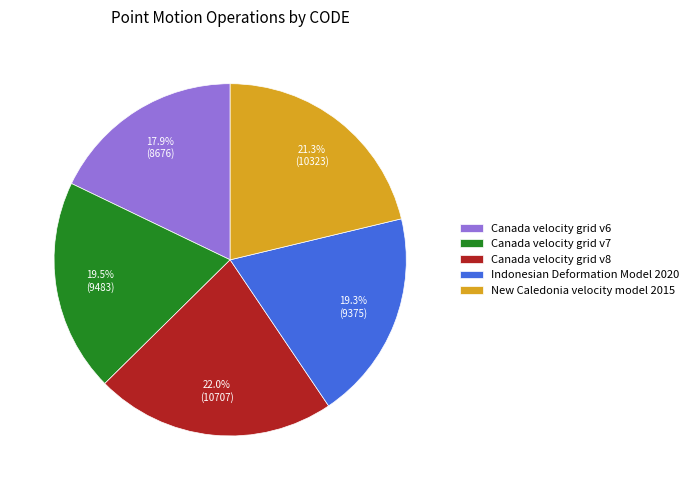

To the nearest percent, what is the difference between the largest and smallest slice percentages?

4%